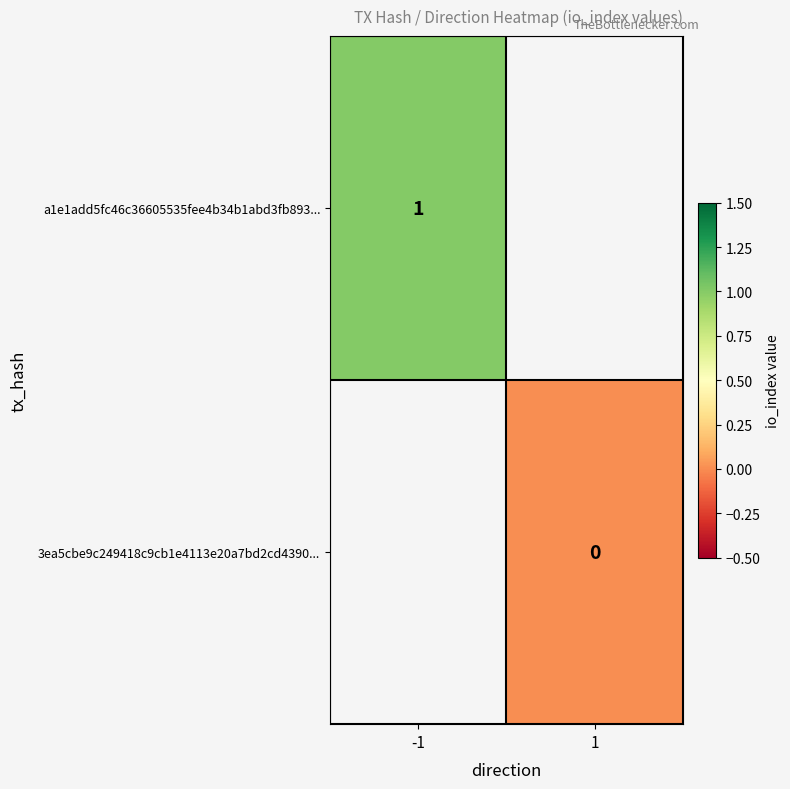

True or false: a1e1add5fc46c36605535fee4b34b1abd3fb893... has a value of 1 at -1.

True